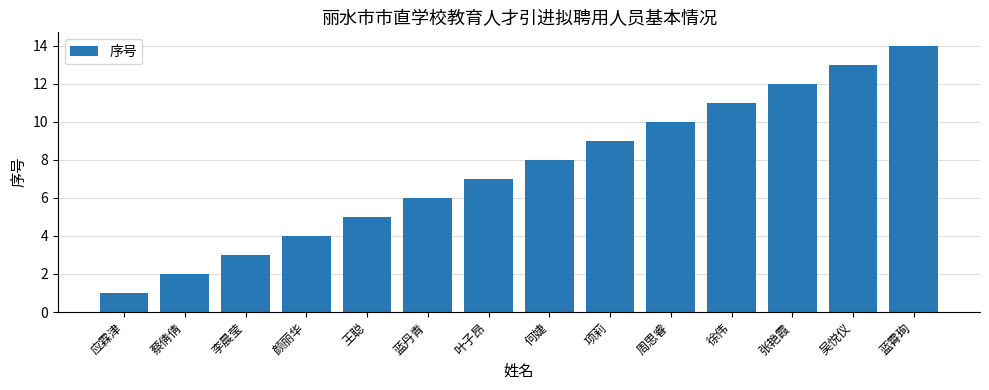

Reading right to left, list all the values displayed in this chart.

14	13	12	11	10	9	8	7	6	5	4	3	2	1